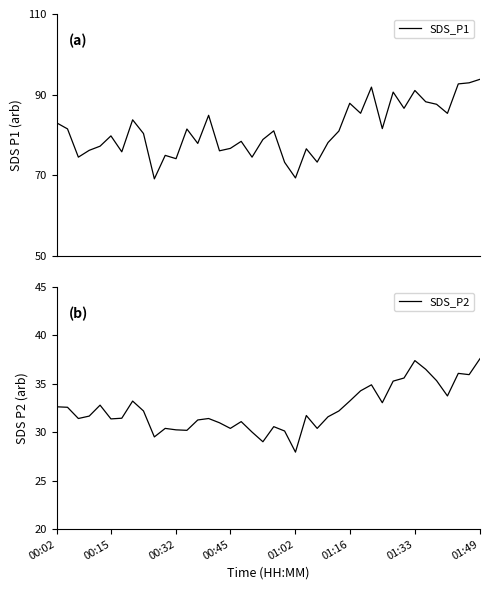

What is the total value across all series at 34?

124.8